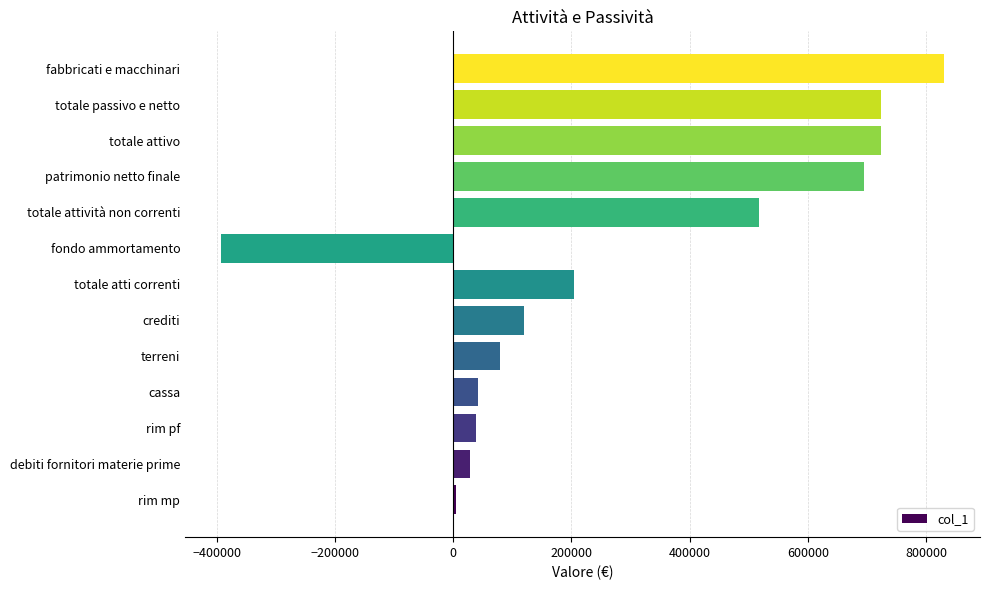

What is the change in value from crediti to totale atti correnti?

+84900